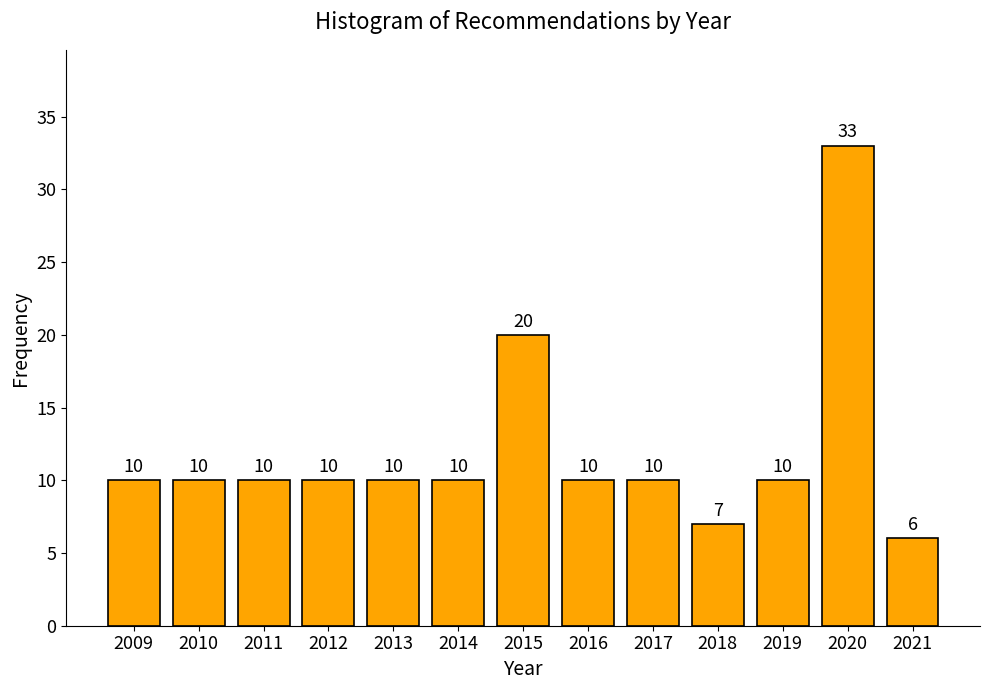

Reading left to right, list all the values displayed in this chart.

2009=10	2010=10	2011=10	2012=10	2013=10	2014=10	2015=20	2016=10	2017=10	2018=7	2019=10	2020=33	2021=6